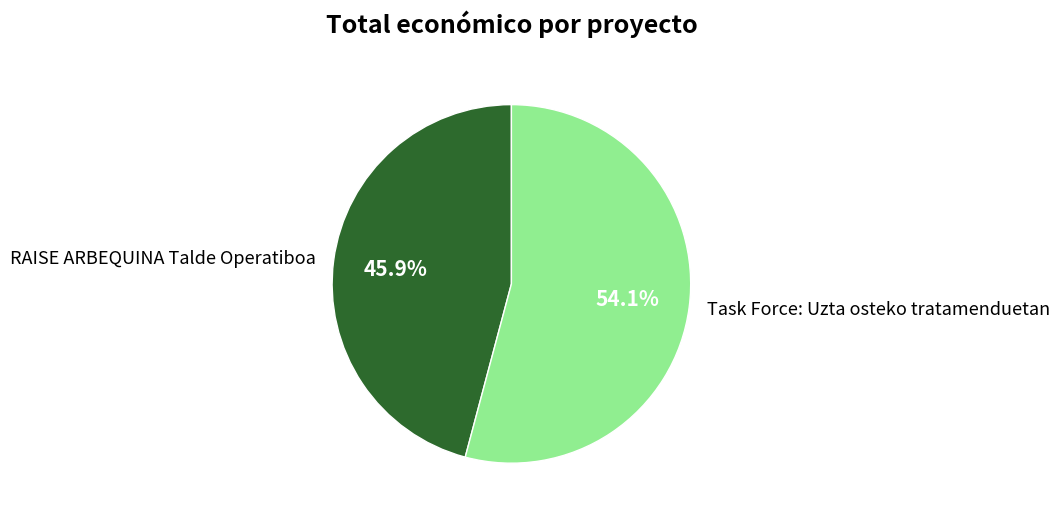

The Task Force: Uzta osteko tratamenduetan slice represents 54% of the pie. True or false?

True